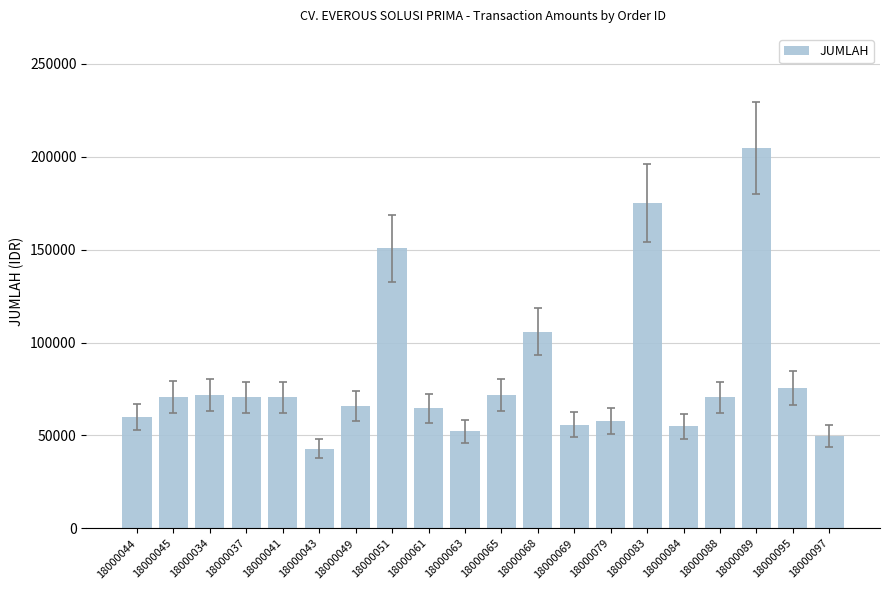

What is the label of the 3rd bar from the right?

18000089